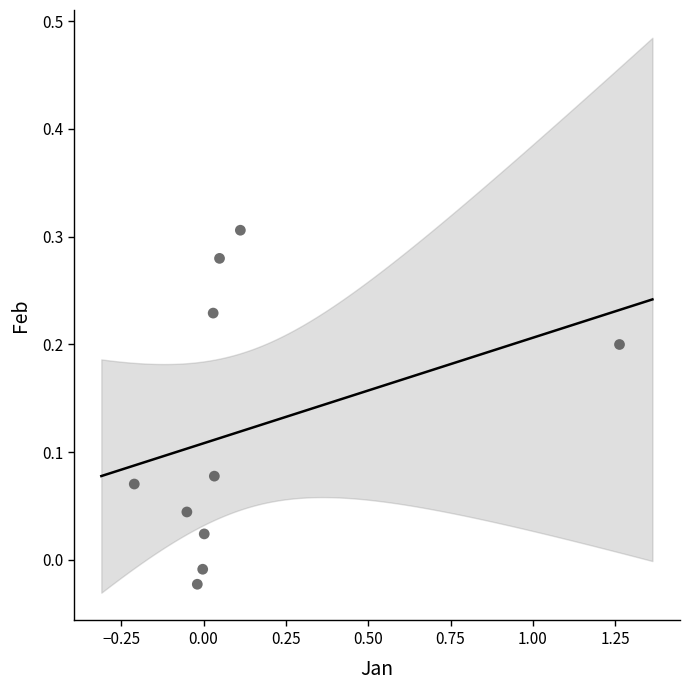

What is the range of X values (max minus min)?

1.5